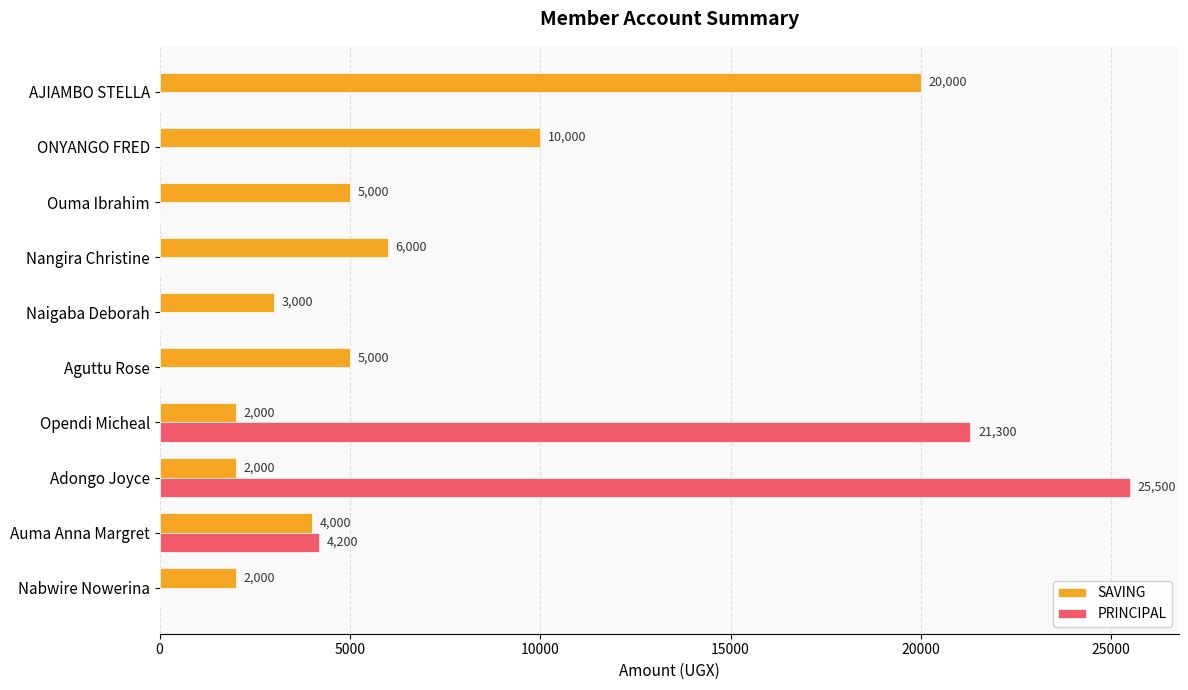

Which category has the highest value across all series?

Adongo Joyce